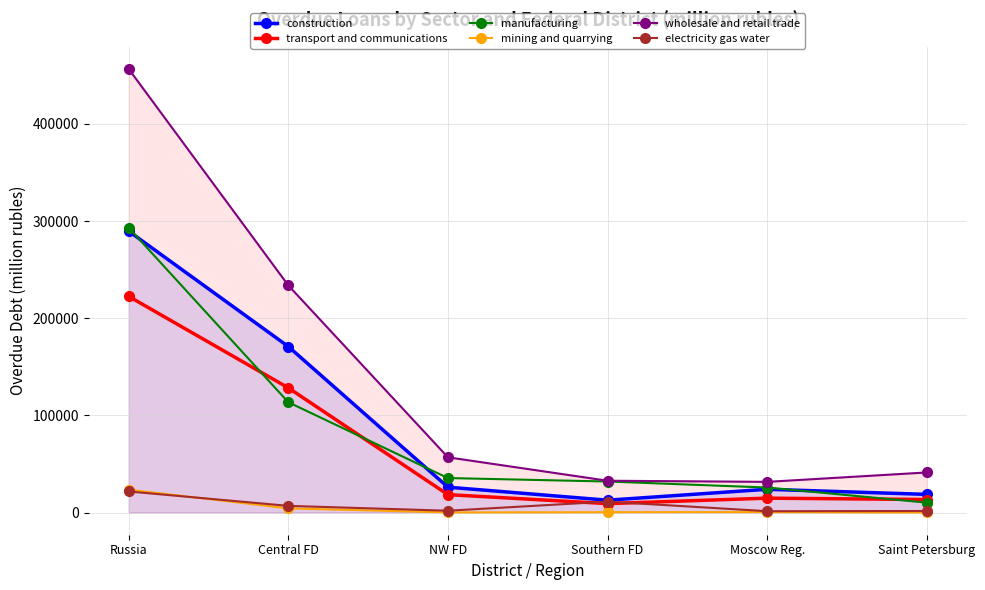

Is the value of electricity gas water at NW FD greater than the value of construction at Saint Petersburg?

No